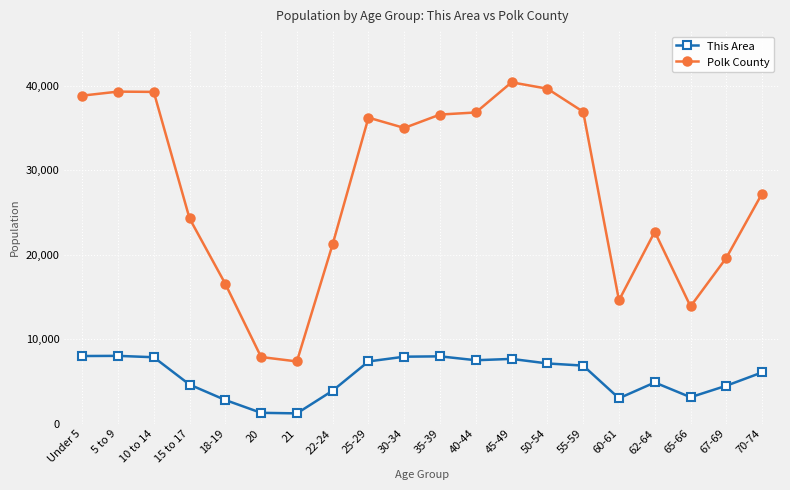

What is the label of the 16th point from the left?

60-61